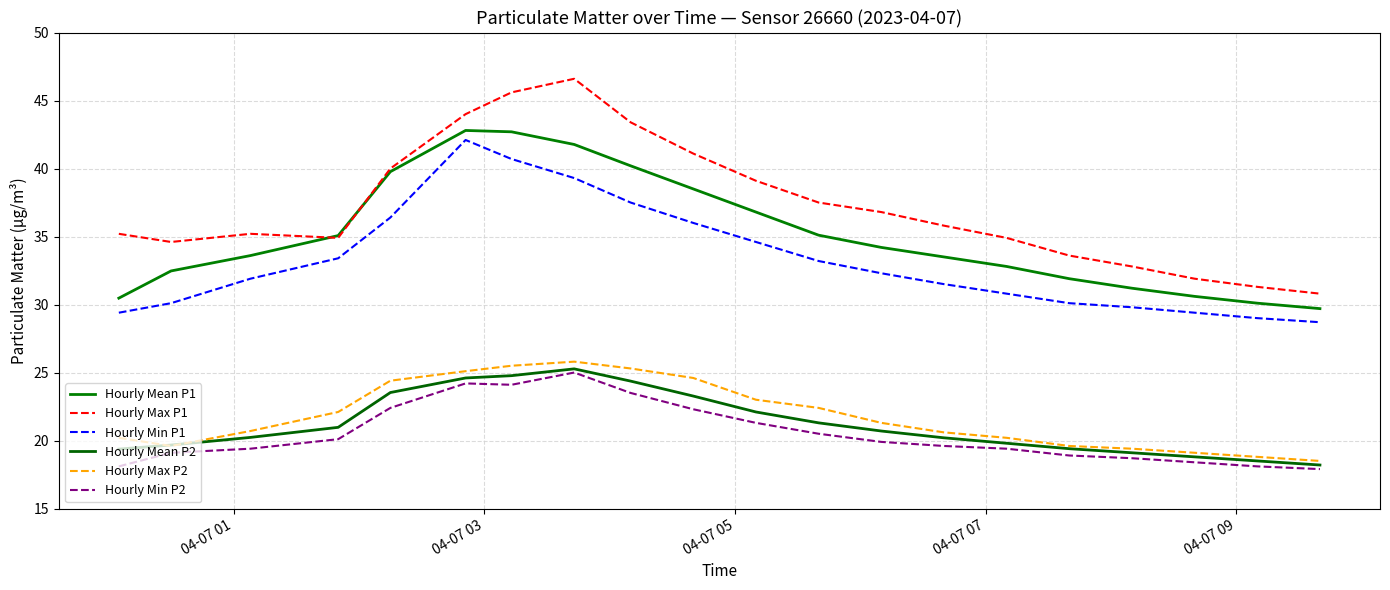

How many lines are shown in the chart?

6